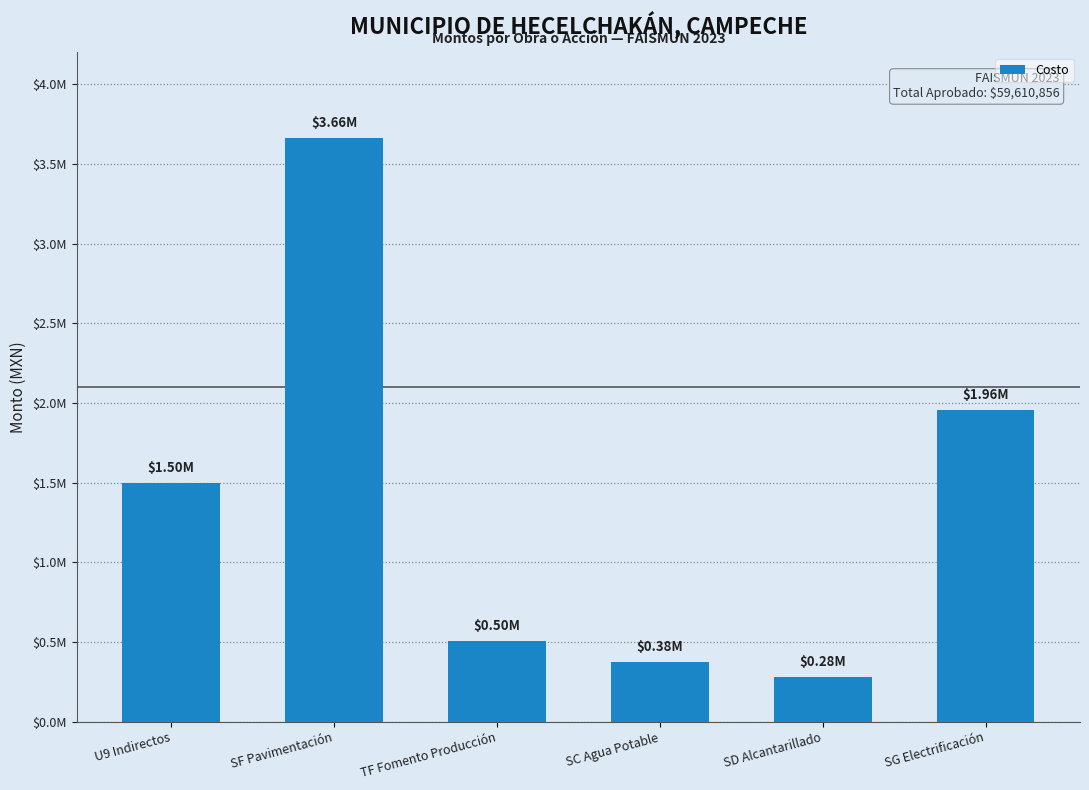

Are the bars horizontal?

No